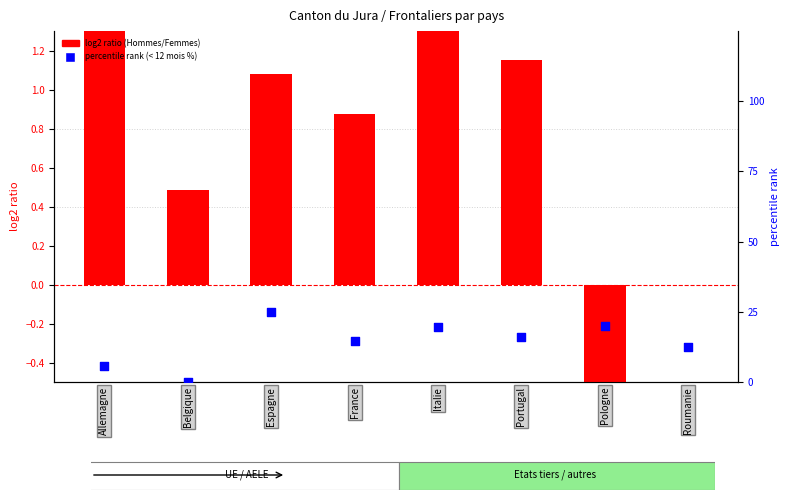

Which series reaches the maximum Y coordinate?

percentile rank (< 12 mois %)